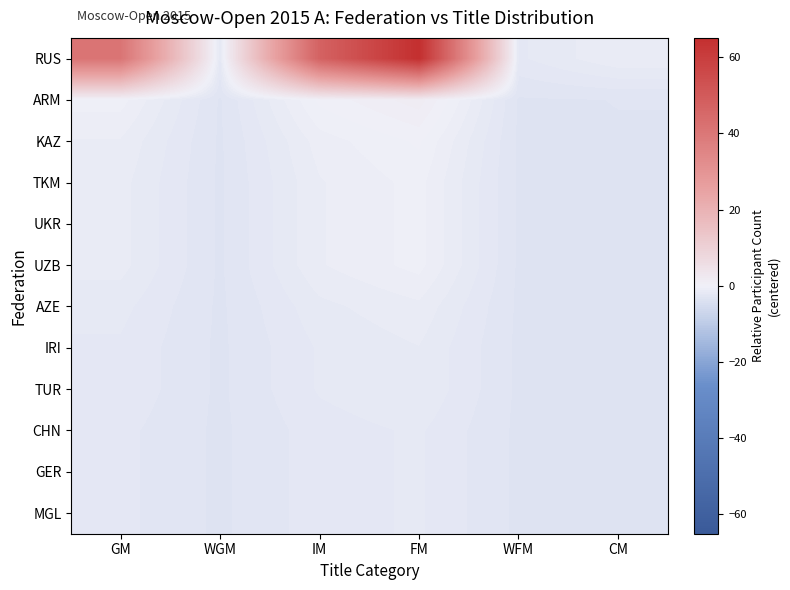

At which category is the sum across all series the highest?

FM